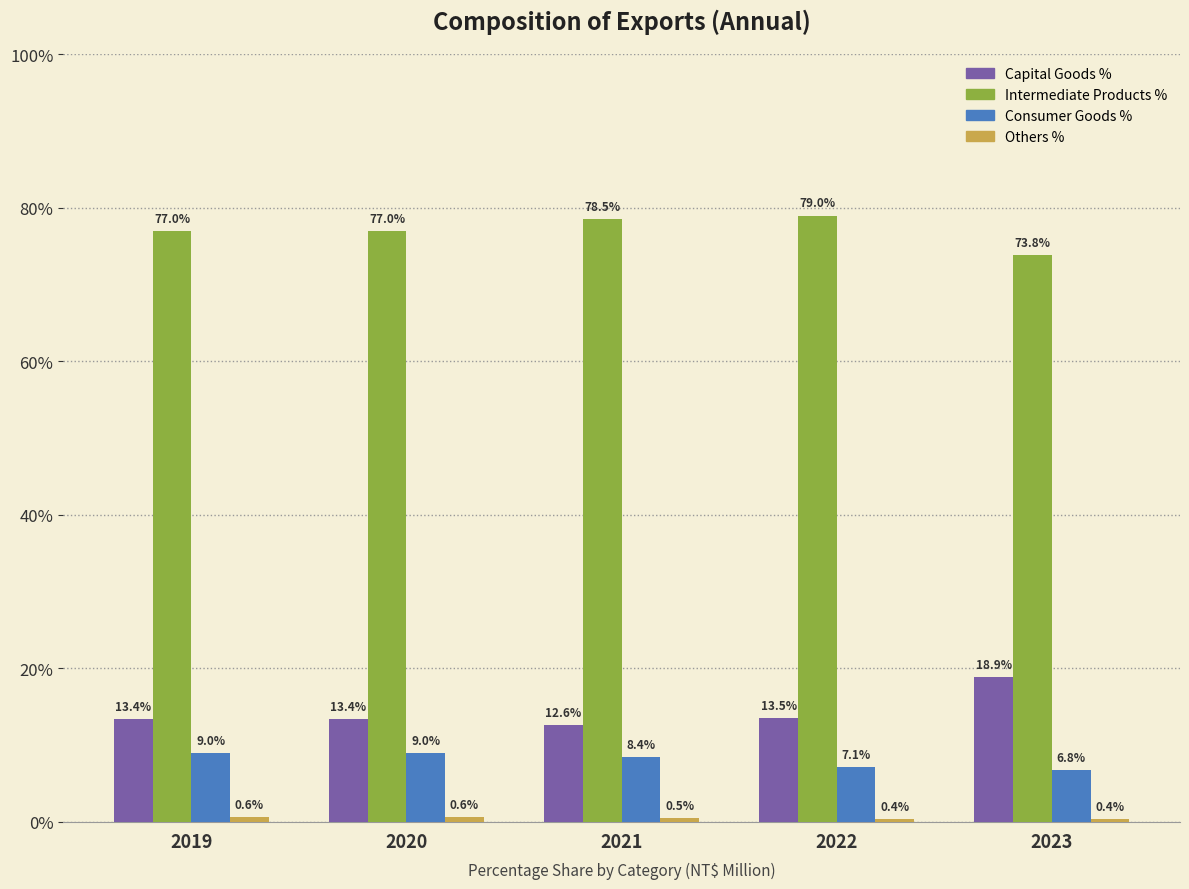

Between 2019 and 2021, which series saw the biggest shift?

Intermediate Products %